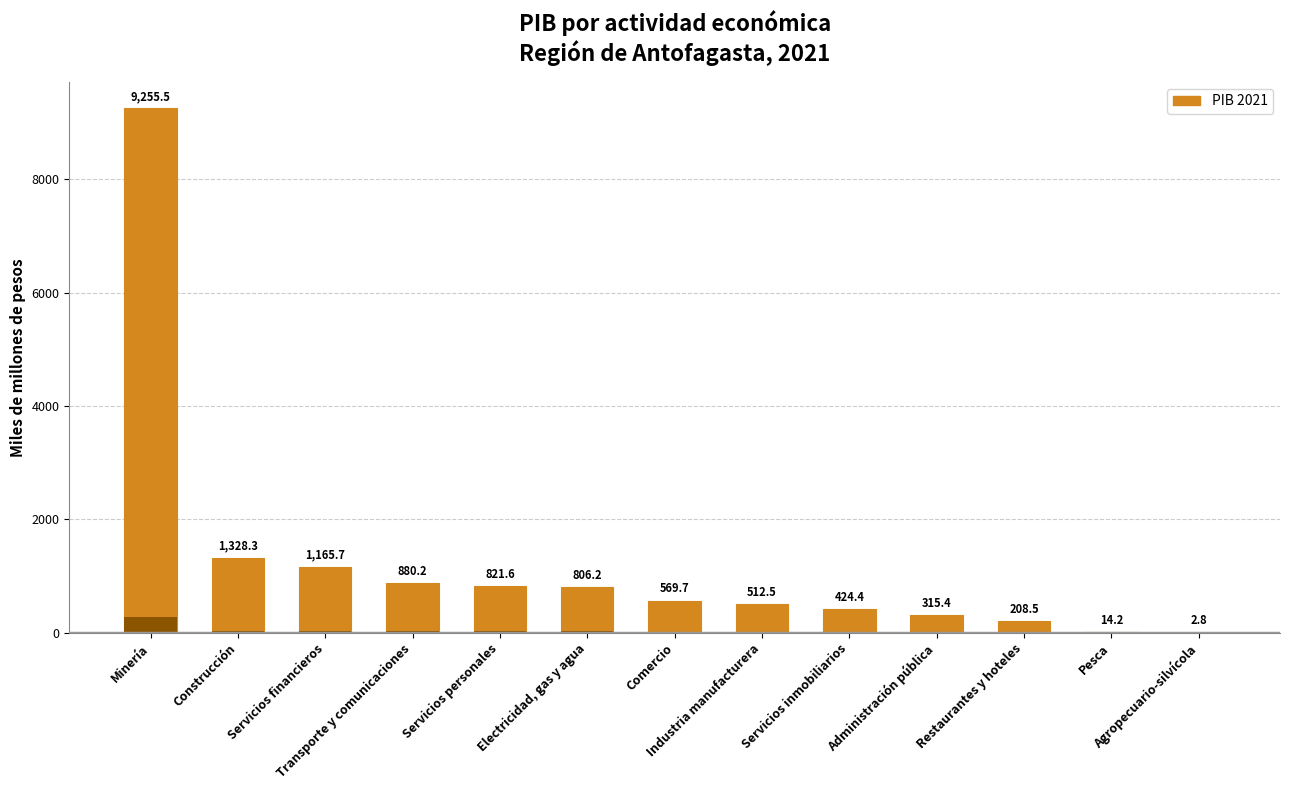

Read the value at Agropecuario-silvícola.

2.8